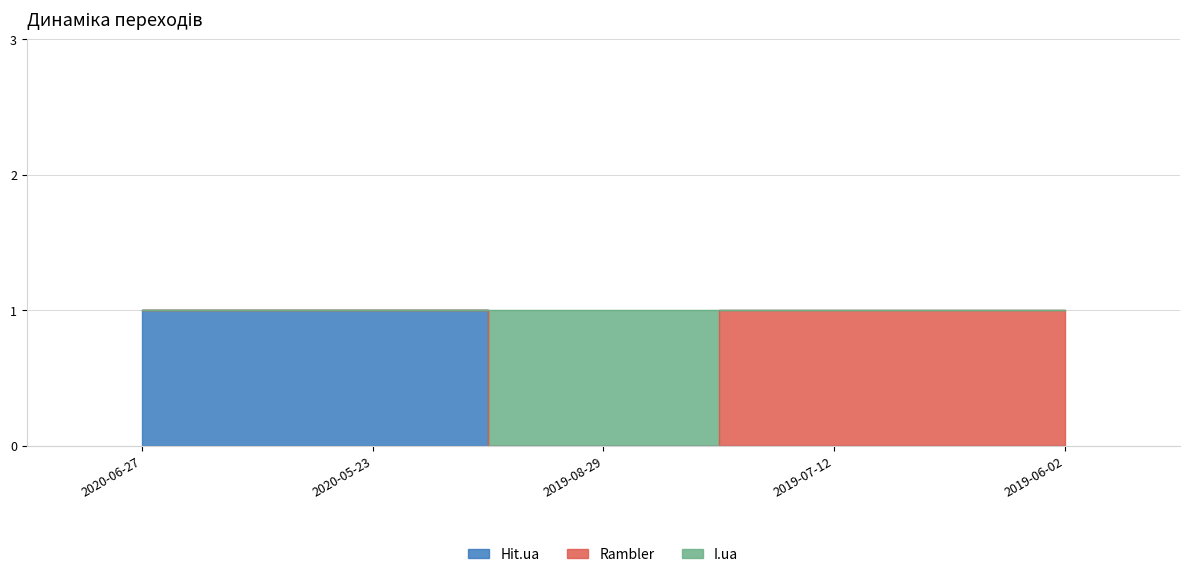

What is the difference between the maximum and minimum values in the Hit.ua series?

1